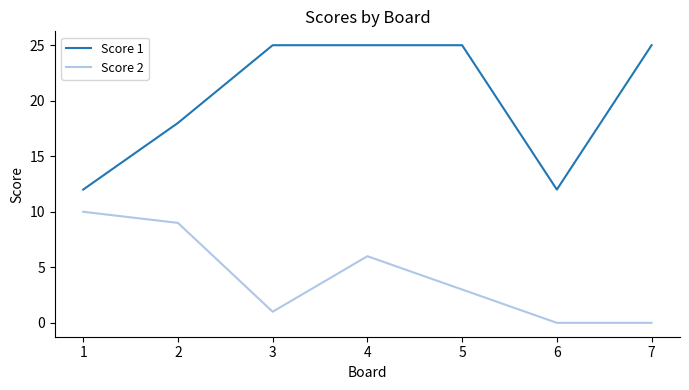

Reading left to right, extract all data points from this chart.

Score 1: 12	18	25	25	25	12	25
Score 2: 10	9	1	6	3	0	0